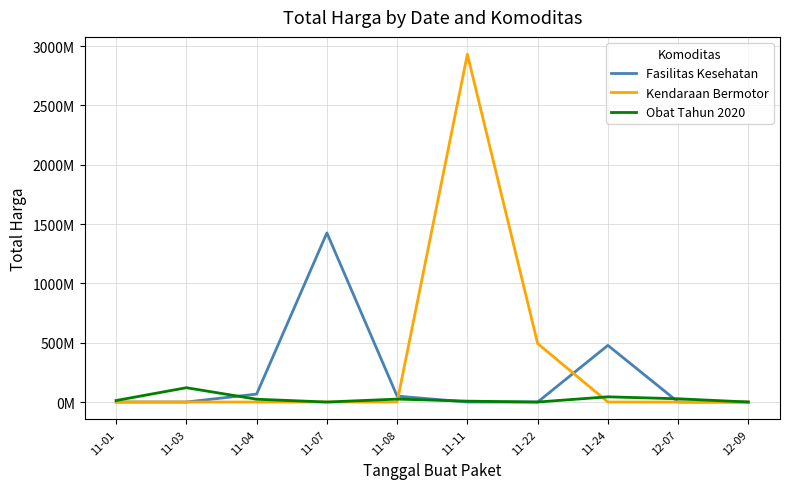

Read the Kendaraan Bermotor value at 11-11, to the nearest 100.

2931562000